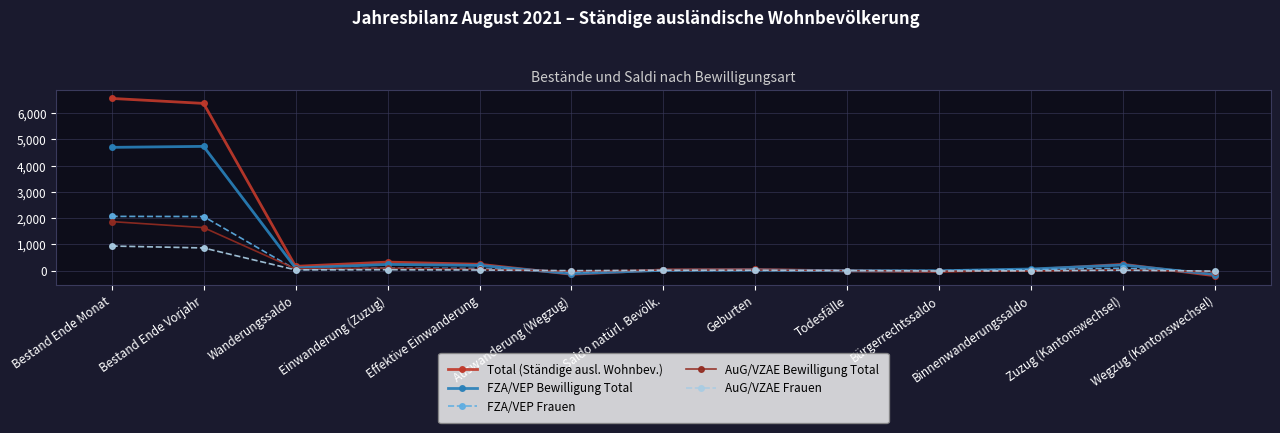

What is the value of the AuG/VZAE Frauen point at the 3rd from the left?

25